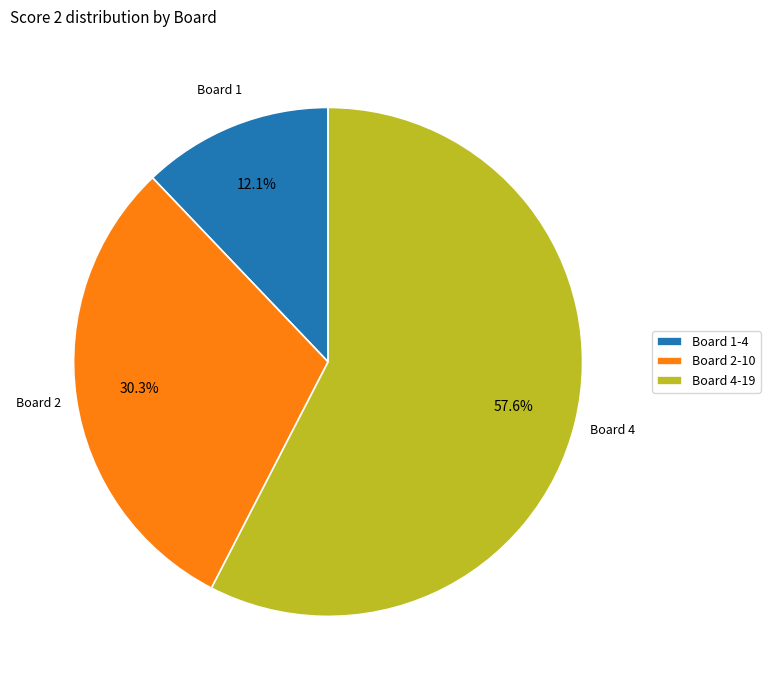

How many segments does this pie chart have?

3